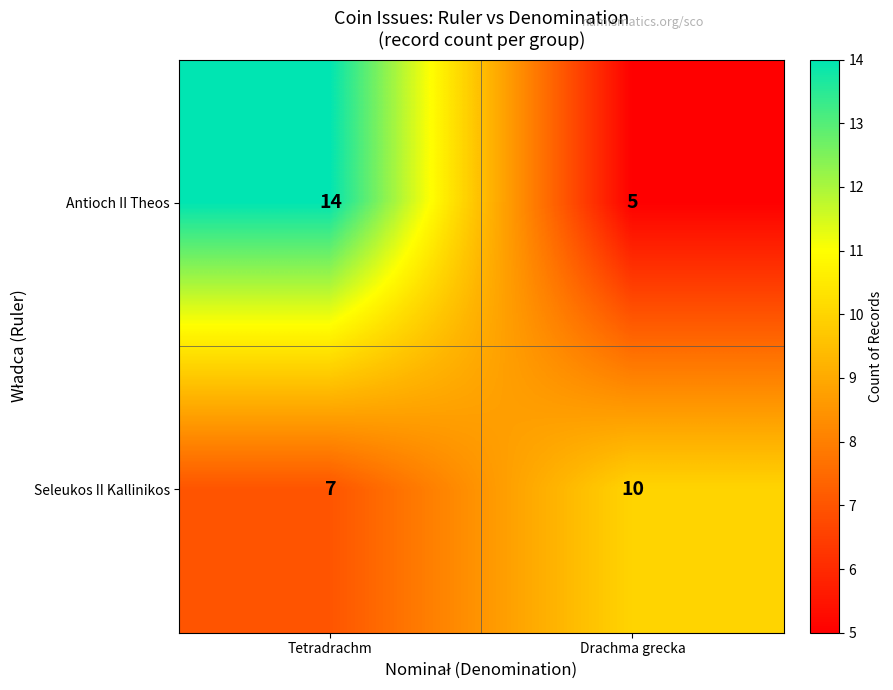

What is the difference between the maximum and minimum values in the Antioch II Theos series?

9